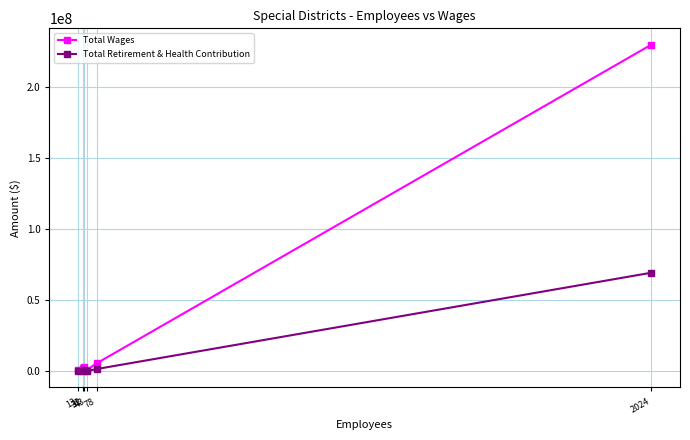

What are all the series names shown in the legend?

Total Wages, Total Retirement & Health Contribution